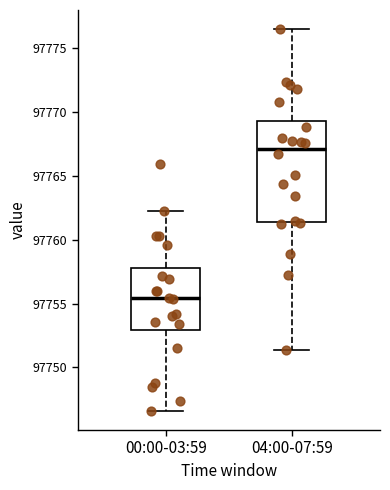

Reading left to right, transcribe this box plot: for each box, give where its median line is, the range the box spans, and where its two whiskers end, as read against the y-axis. The values are not printed on the chart, so give them approximately, as read against the axis.

00:00-03:59: median 97755.5, box 97753.0 to 97758.0, whiskers 97746.5 to 97762.0
04:00-07:59: median 97767.0, box 97761.5 to 97769.5, whiskers 97751.5 to 97776.5